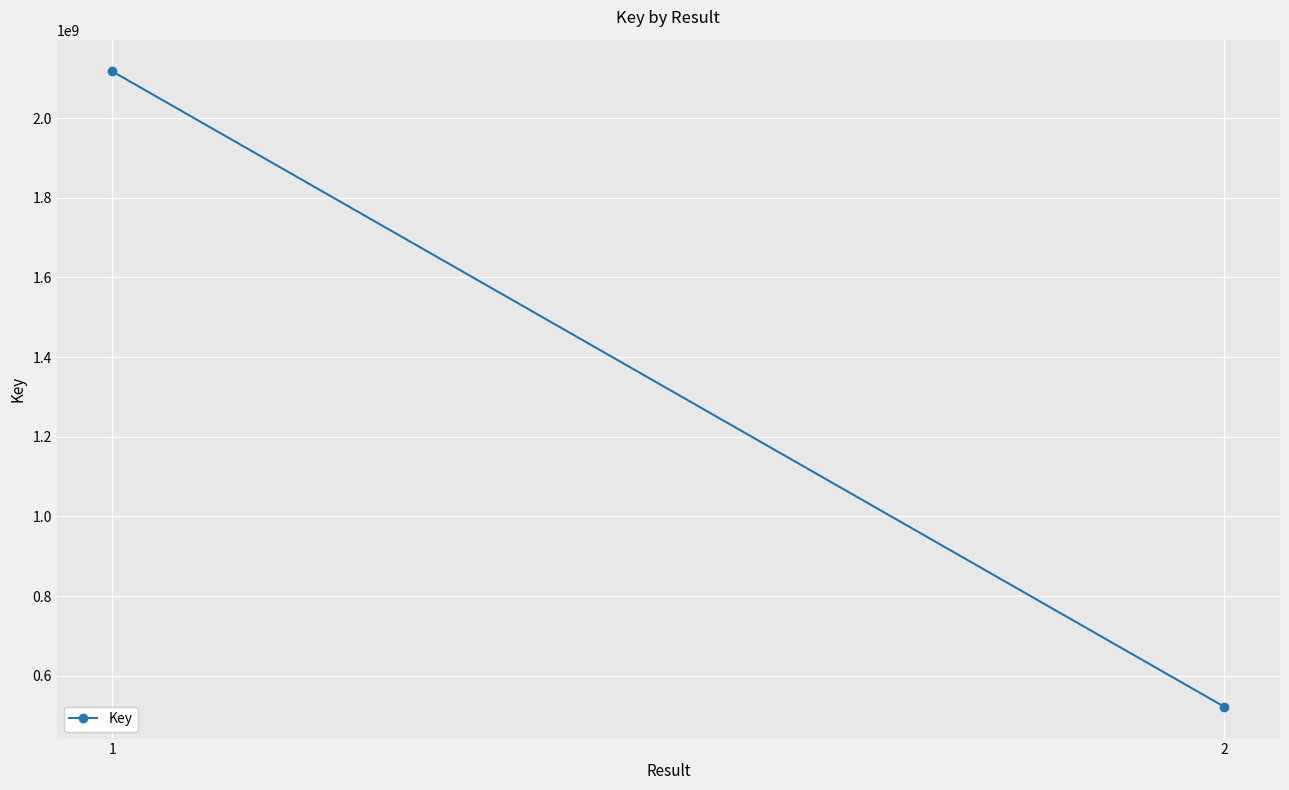

What is the average value?

1319696270